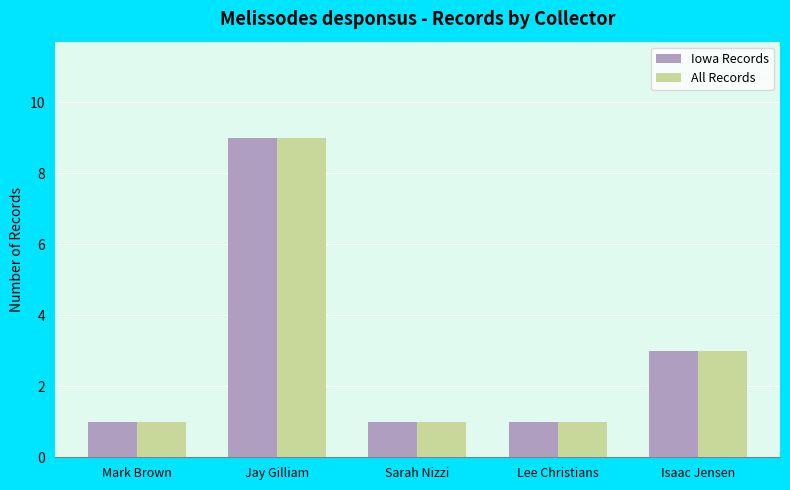

What is the maximum value for Iowa Records?

9